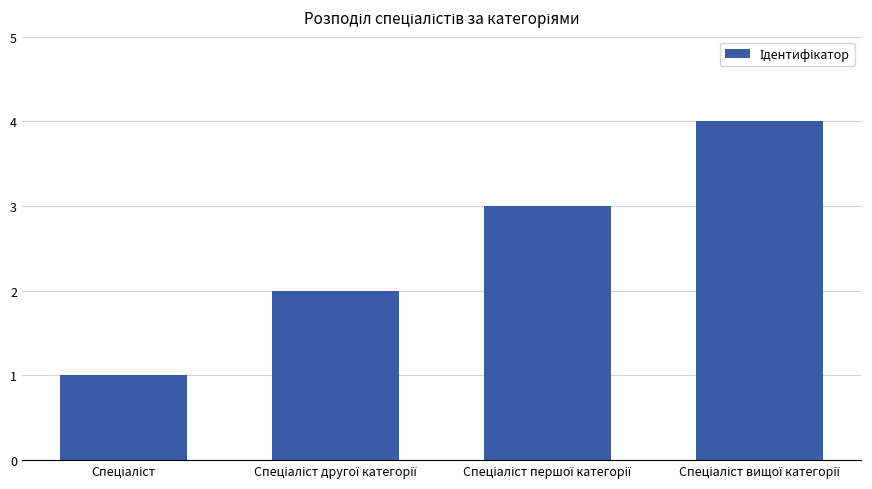

What is the sum of all values?

10